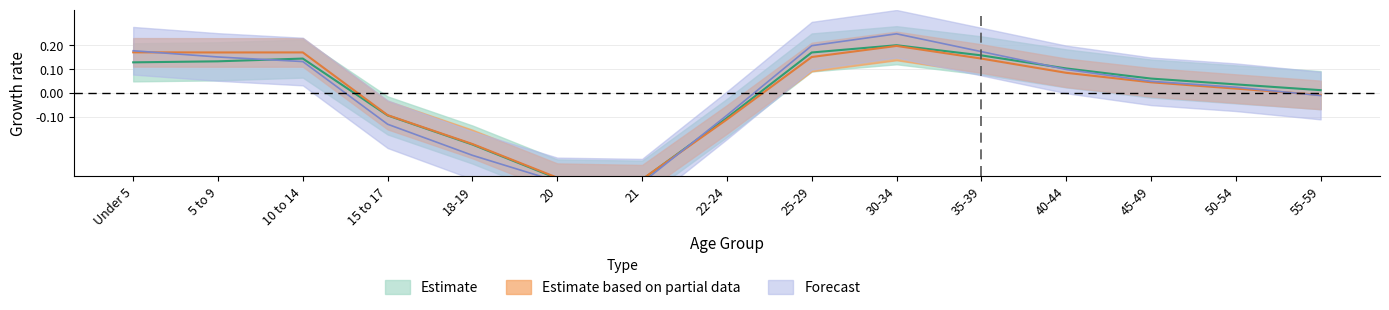

What is the total value across all series at 5 to 9?

0.5